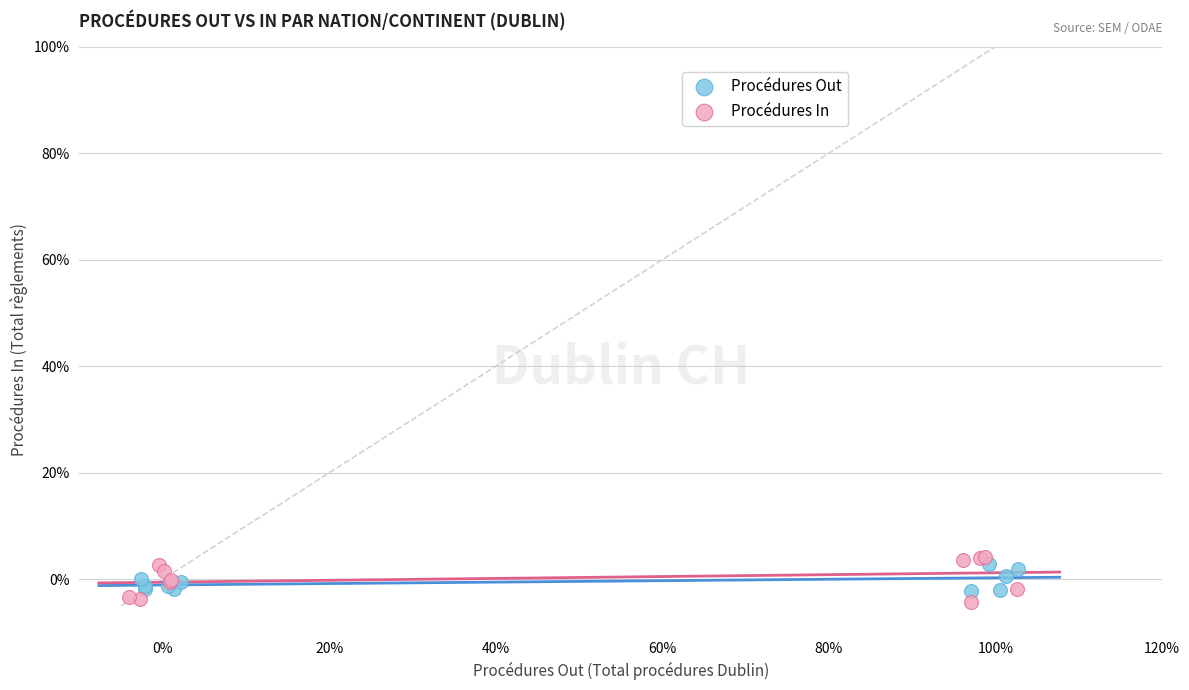

Which series contains the highest Y value?

Procédures In